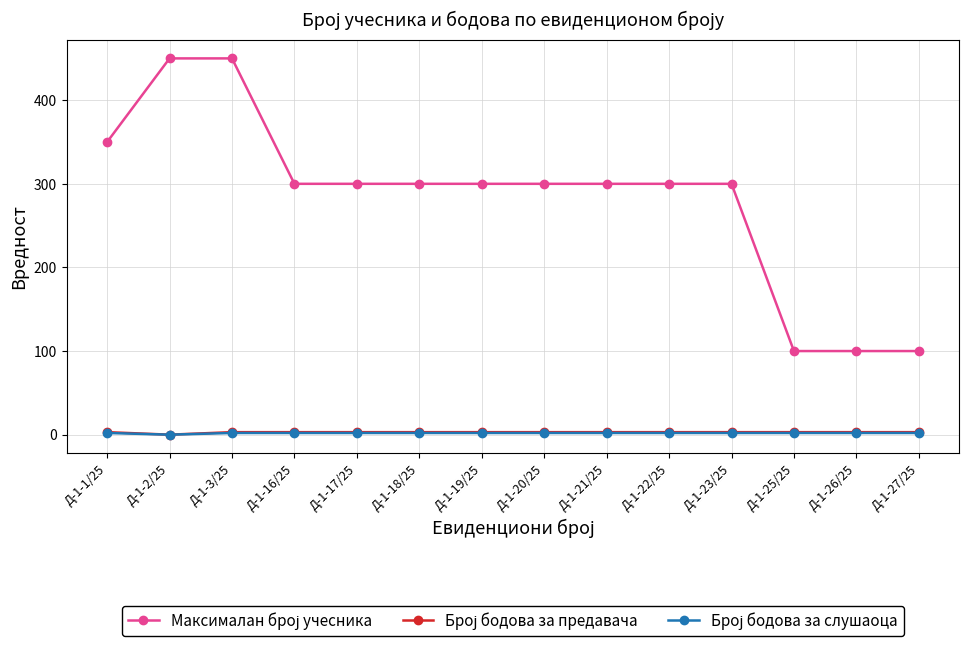

What is the label of the 8th point from the right?

Д-1-19/25